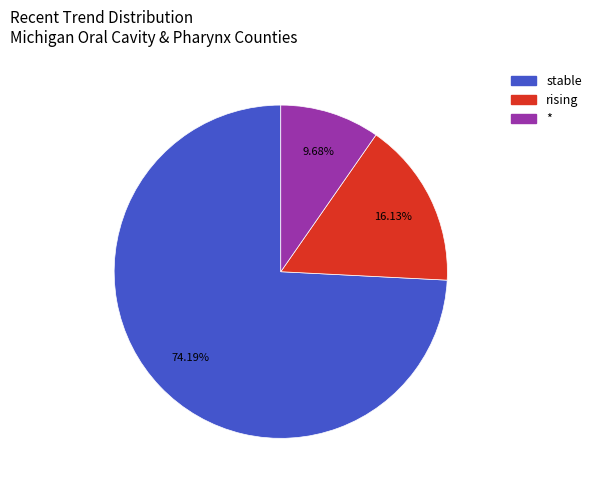

Does any single category account for the majority?

Yes